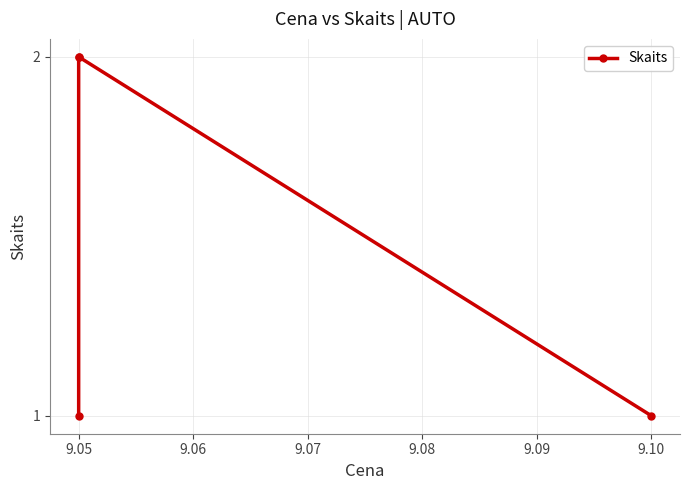

Which has a higher value, 9.05 or 9.05?

9.05